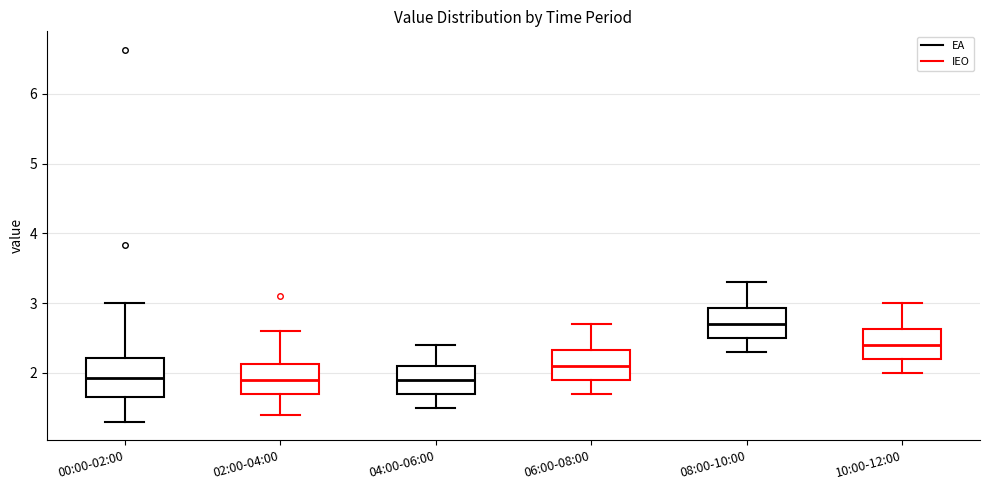

Which box has the highest median line?

08:00-10:00